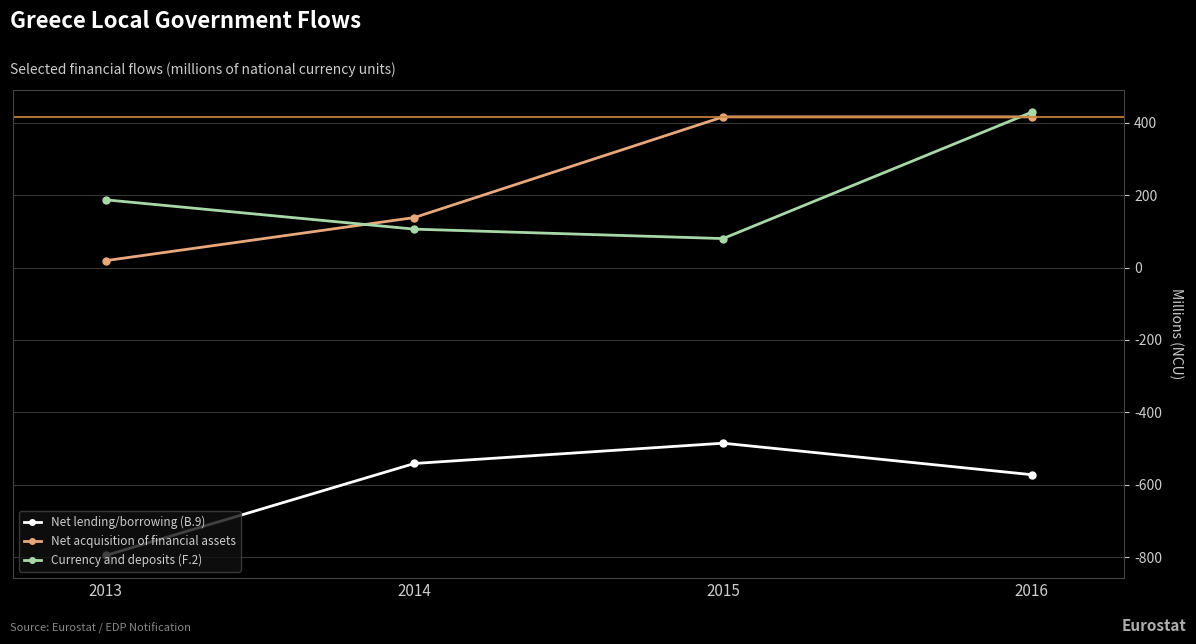

True or false: Net lending/borrowing (B.9) has a value of -209 at 2013.

False